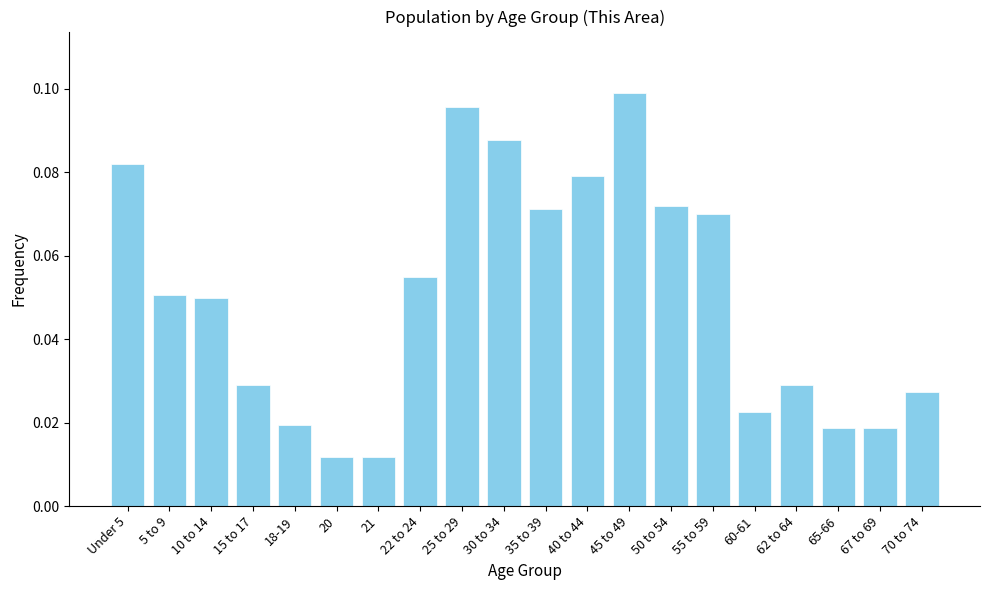

What is the label of the 8th bar from the right?

45 to 49